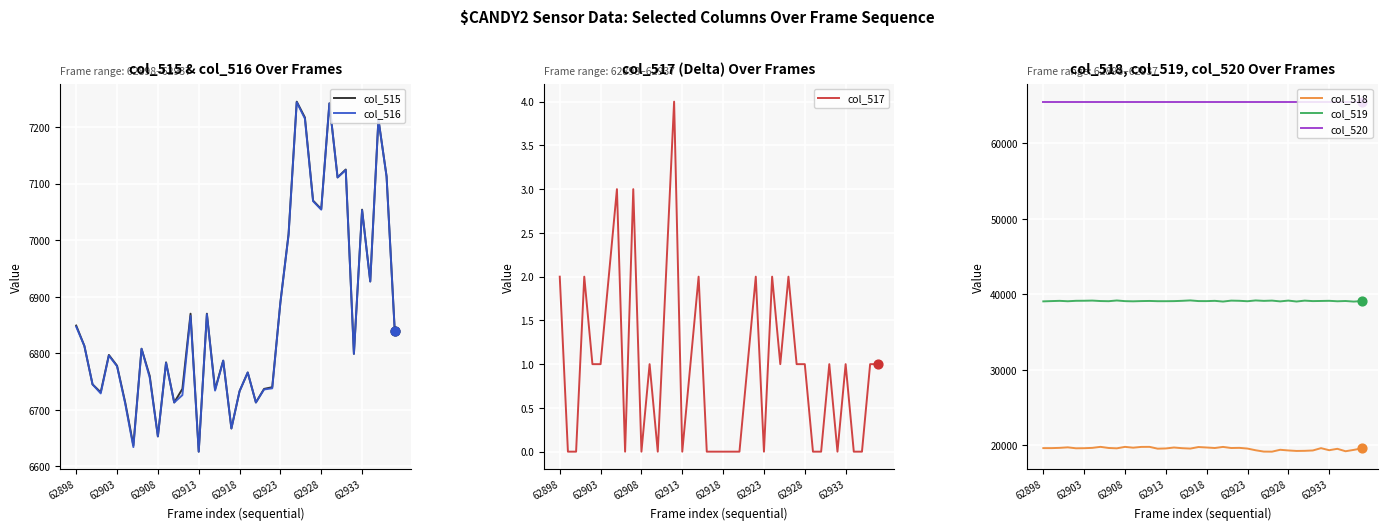

Is the value of col_520 at 14 greater than the value of col_519 at 24?

Yes